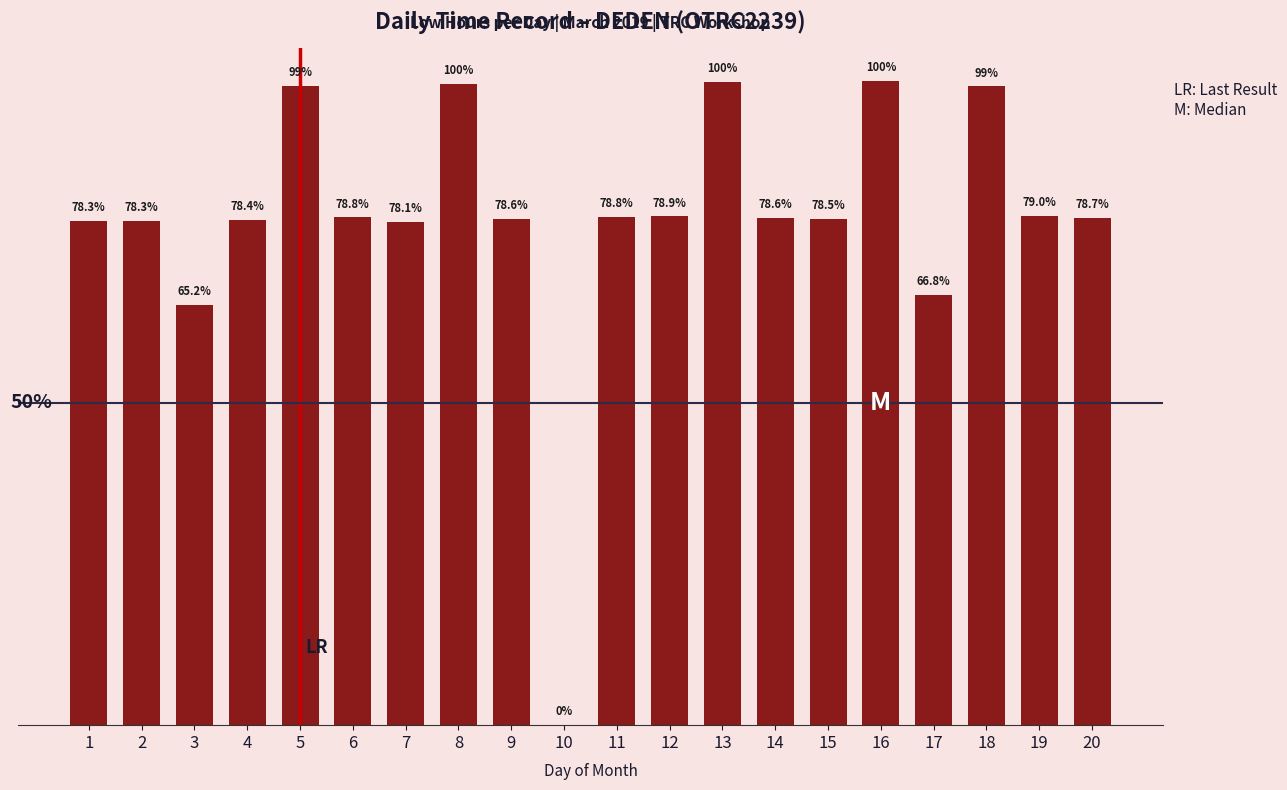

The value at 5 is 3.7. True or false?

False